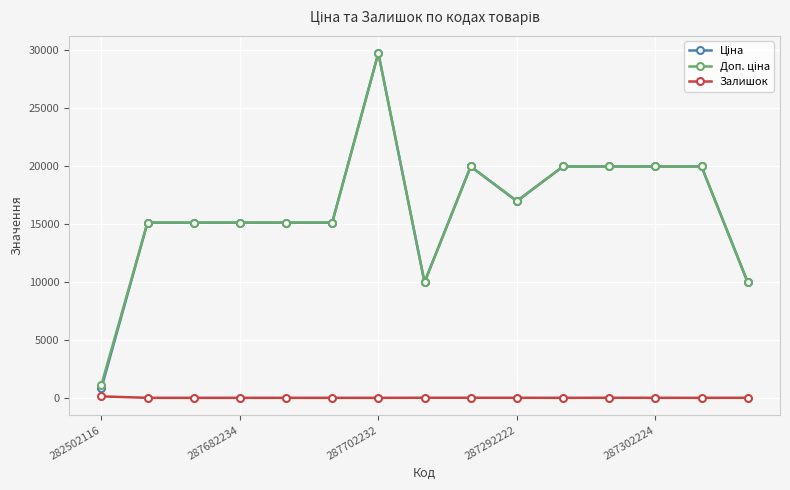

How many lines are shown in the chart?

3